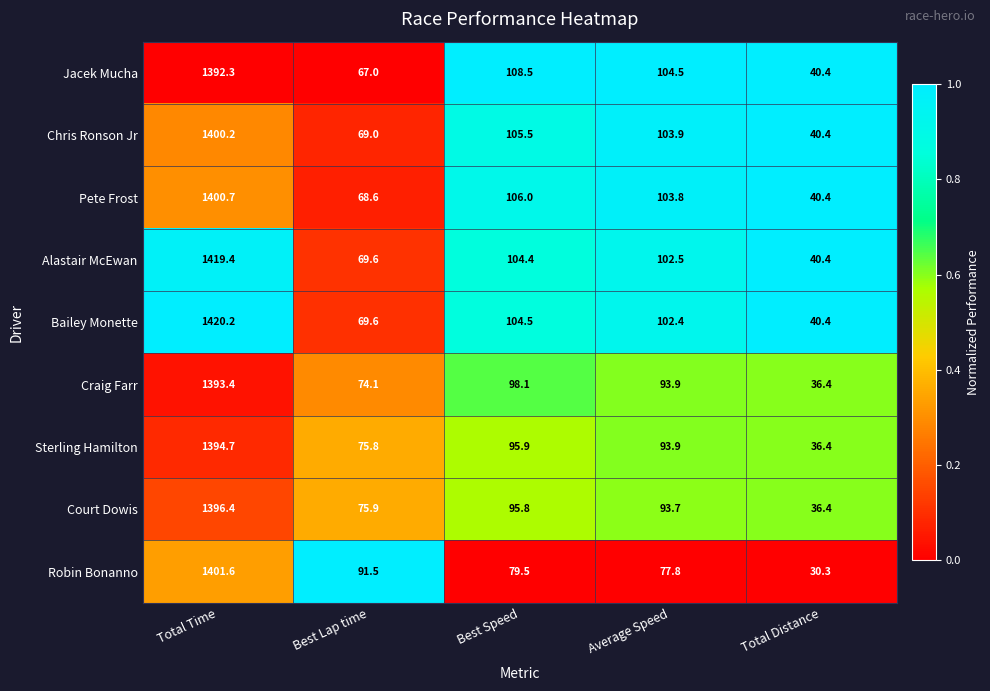

Where is Court Dowis nearest to the value 716?

Best Speed